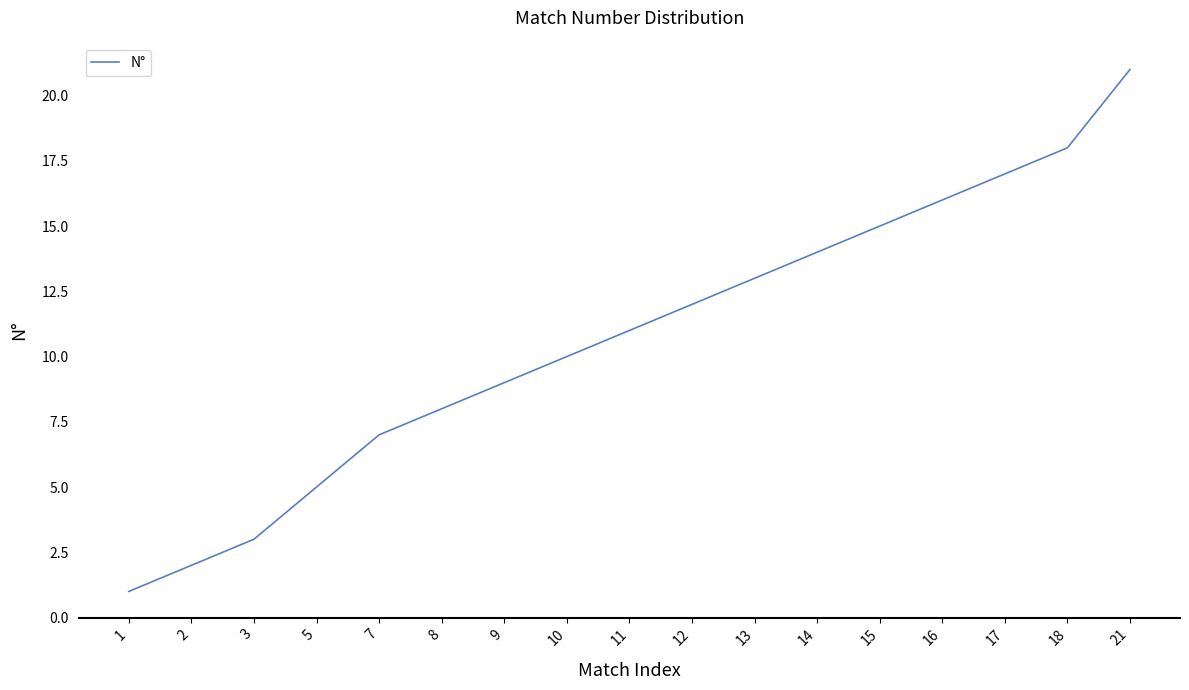

How many values are below 11?

8